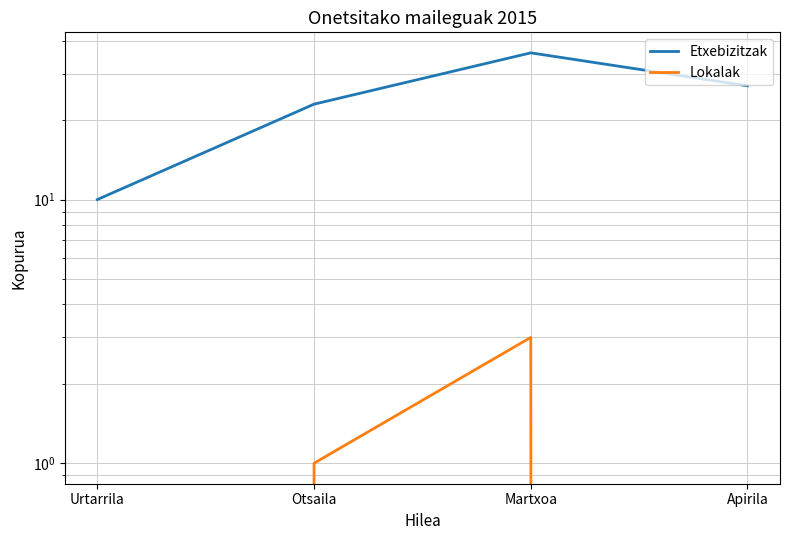

True or false: Etxebizitzak and Lokalak intersect in this chart.

False